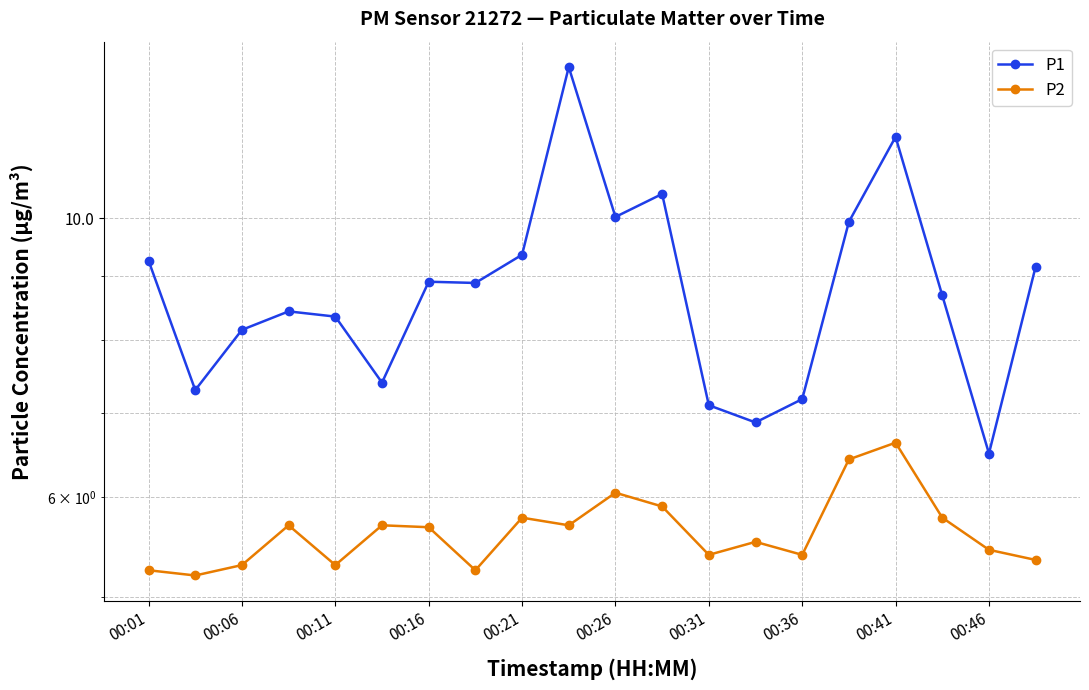

Where does the P1 series first go above 8?

00:01